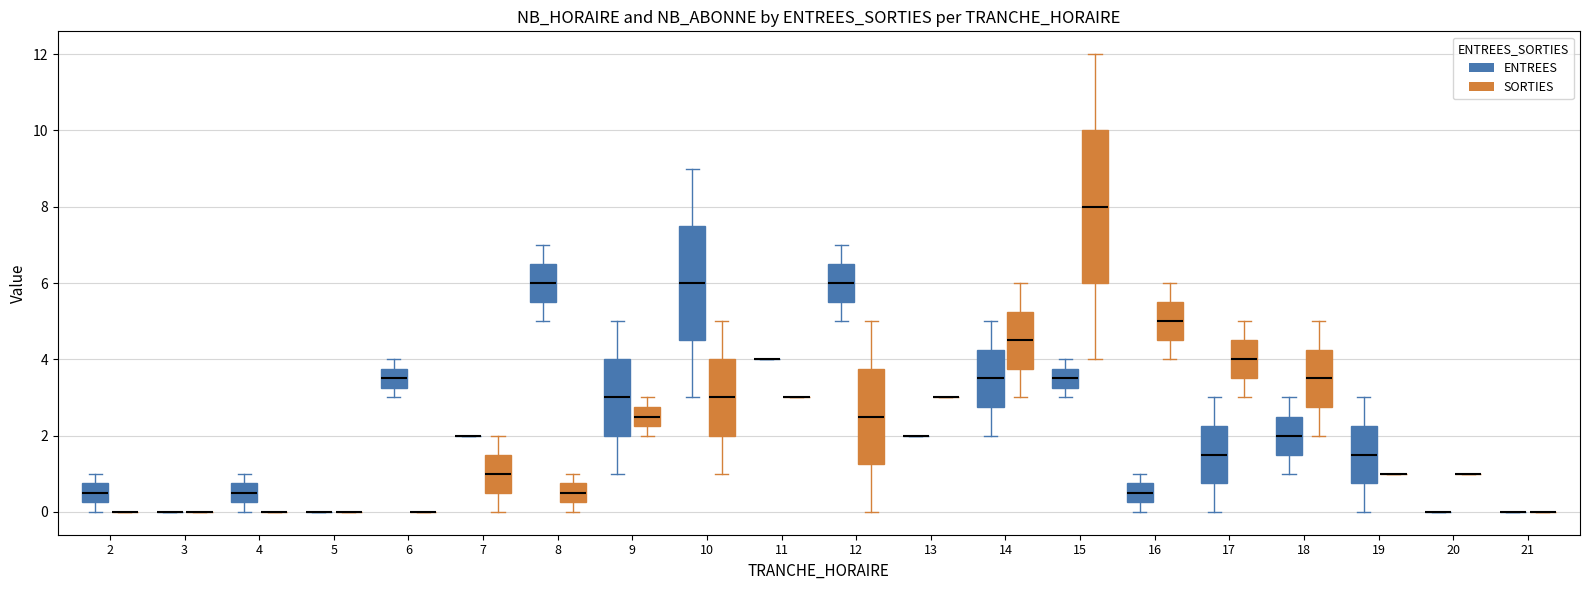

Where does the upper whisker of the box for 4 (ENTREES) end on the y-axis? The values are not printed on the chart, so give them approximately, as read against the axis.

1.0